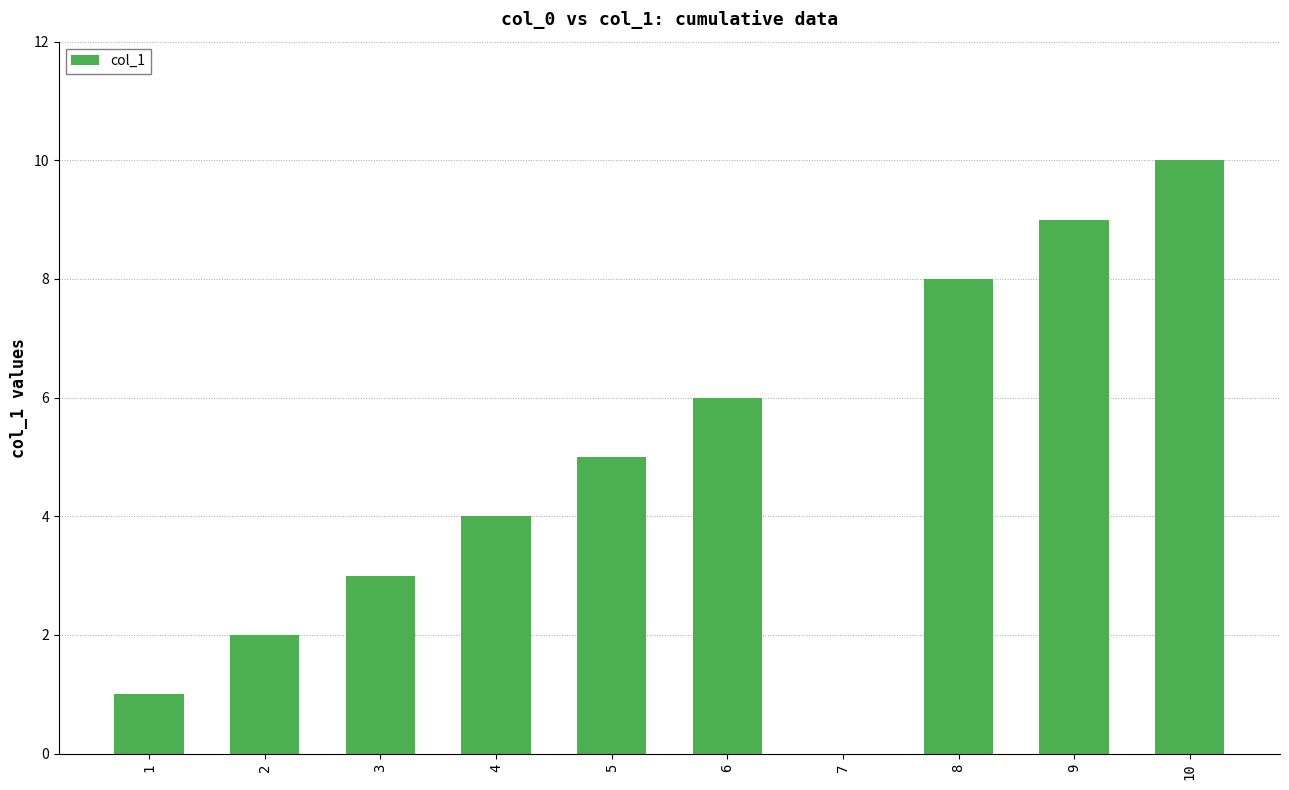

True or false: the data shows 10 at 10.

True